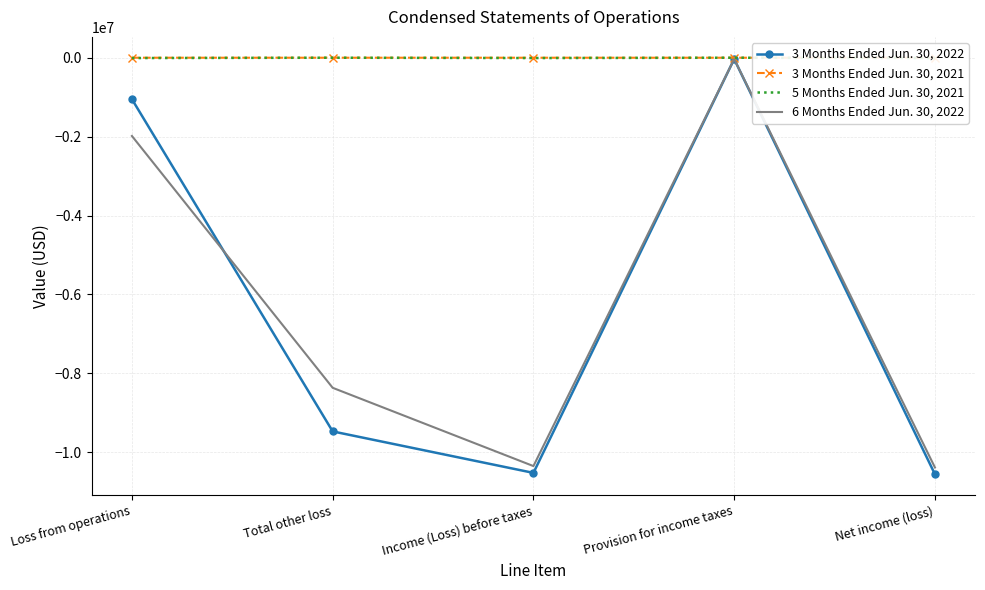

At which category does the chart reach its minimum across all series?

Net income (loss)